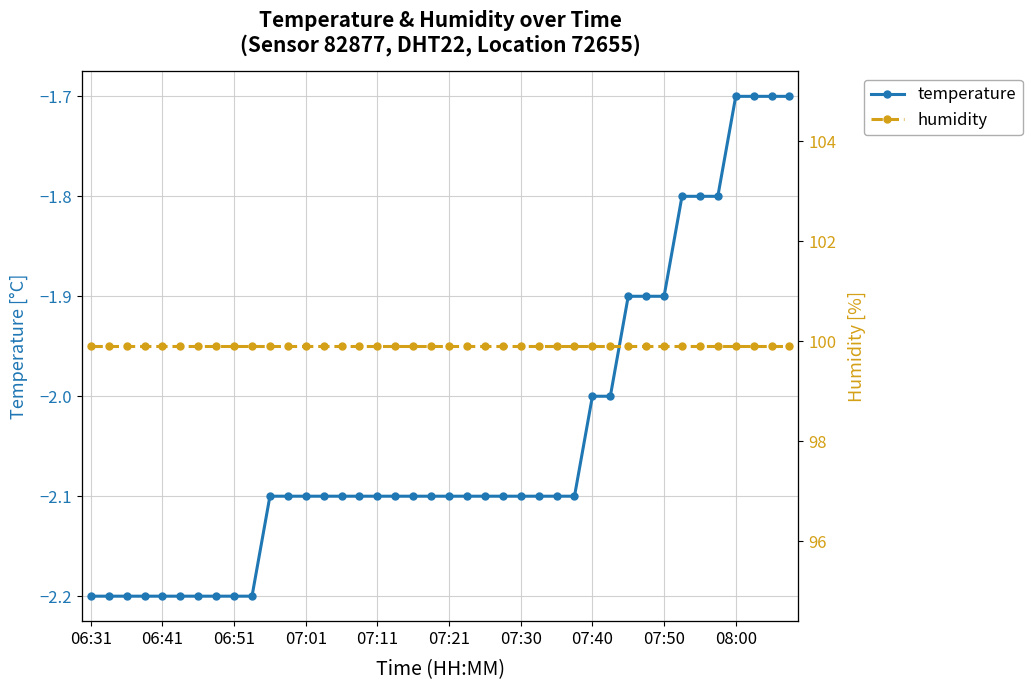

What is the highest value of the temperature series?

-1.7